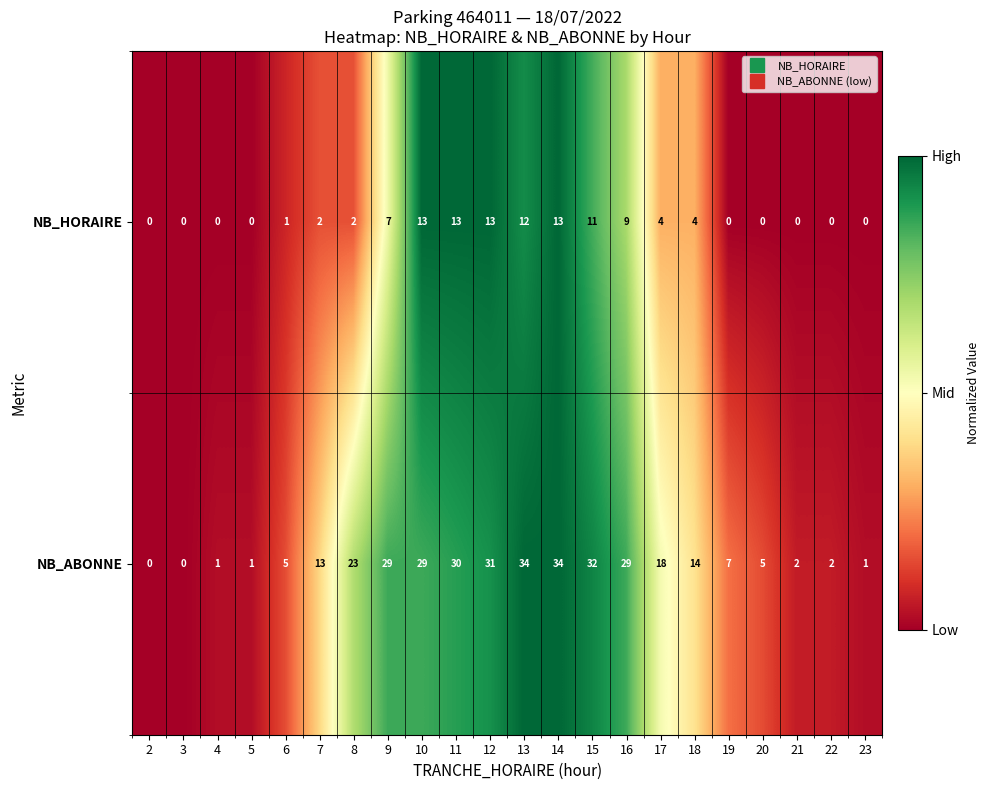

True or false: NB_HORAIRE has a value of 7 at 13.

False